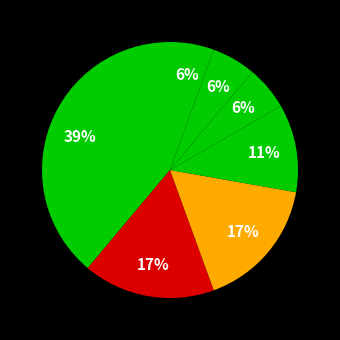

True or false: دانشگاه شیراز accounts for 17% of the total.

True